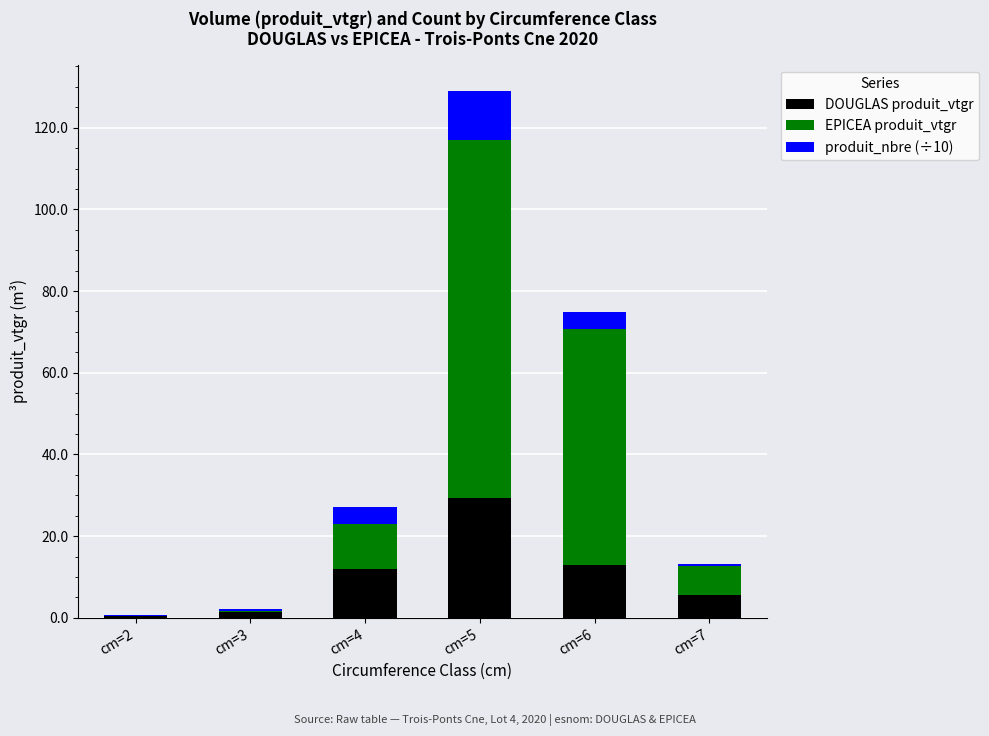

What are all the series names shown in the legend?

DOUGLAS produit_vtgr, EPICEA produit_vtgr, produit_nbre (÷10)